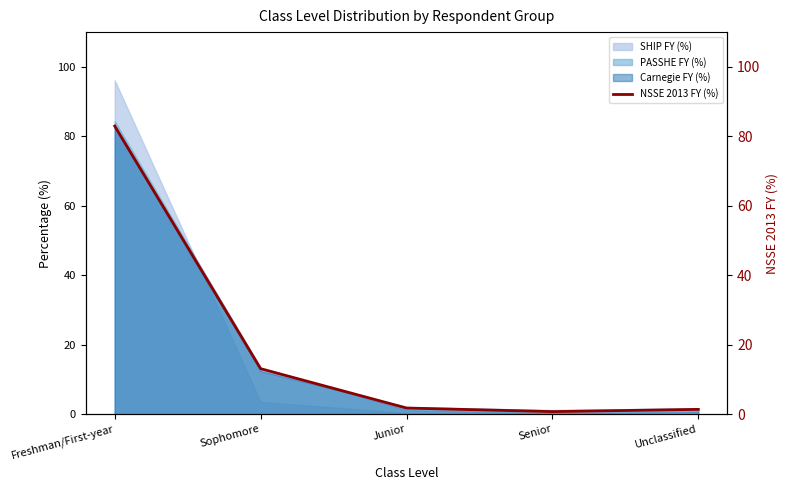

Is it true that SHIP FY (%) equals 3.5 at Sophomore?

True